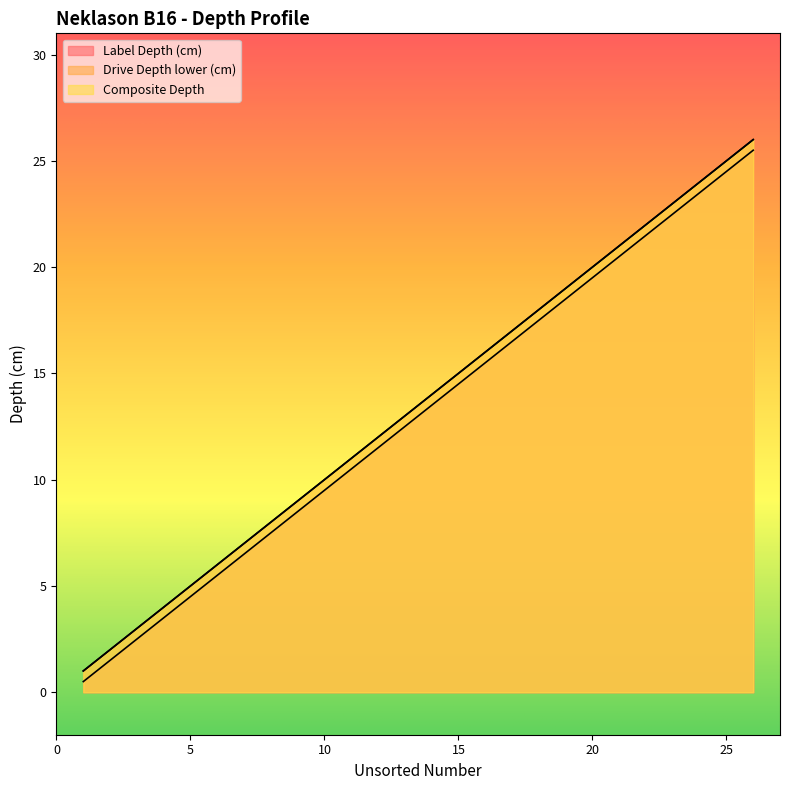

Which series has the largest range (max minus min)?

Label Depth (cm)